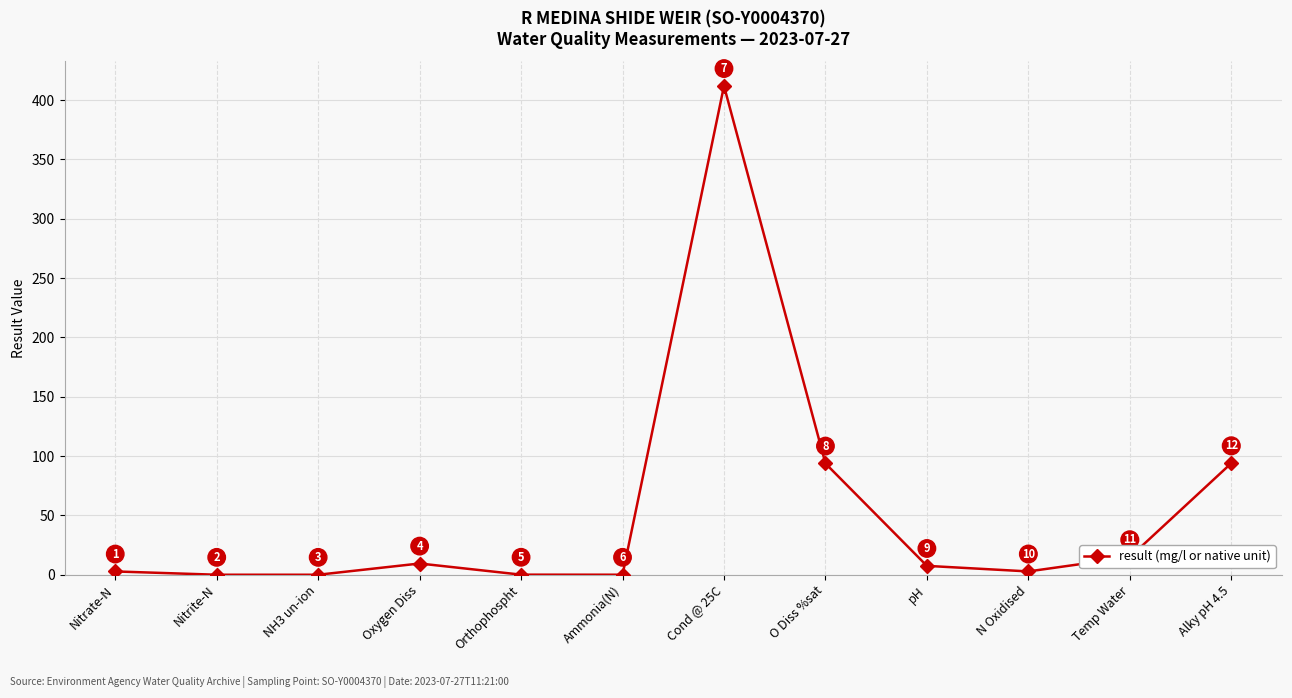

At which category does the data reach its first local peak?

Oxygen Diss